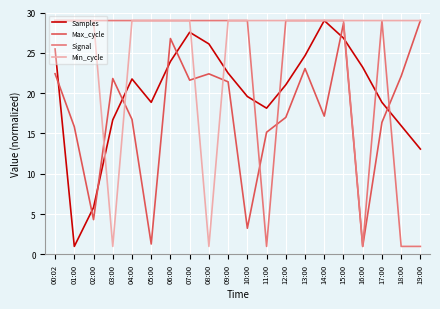

Does the chart have visible grid lines?

Yes